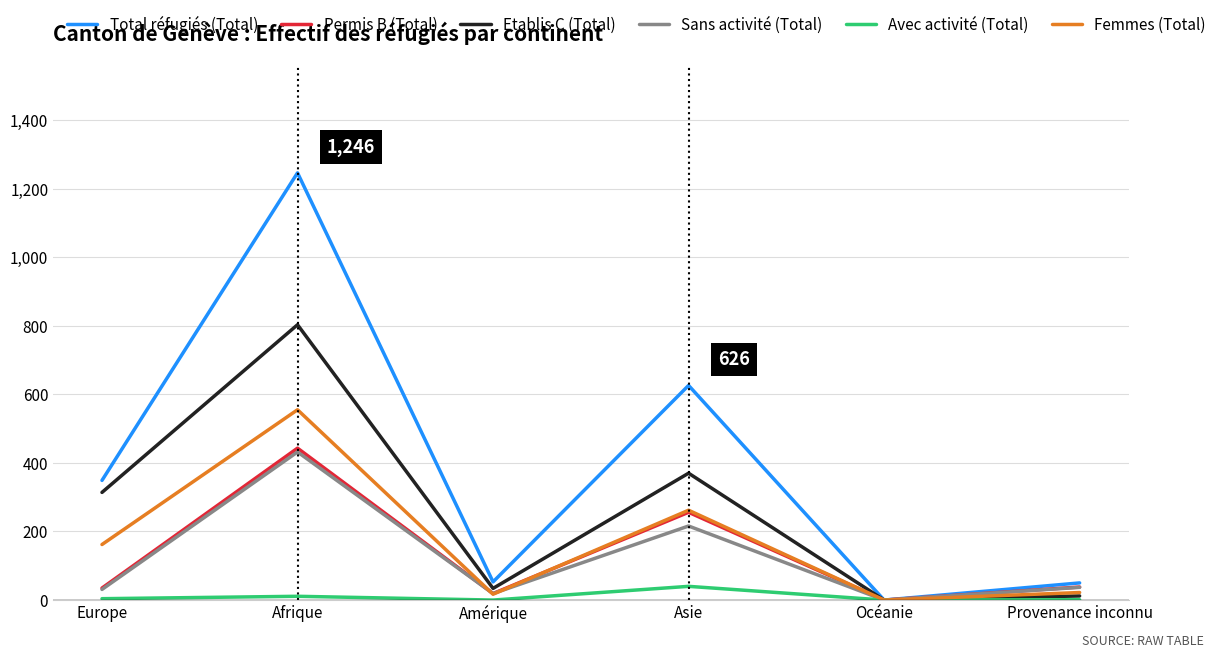

What is the approximate value of Total réfugiés (Total) at Provenance inconnu?

50